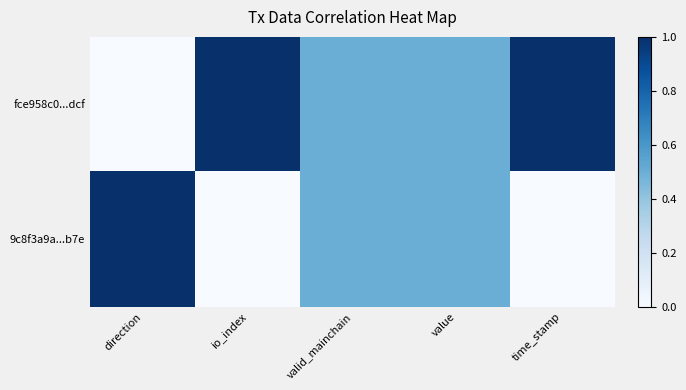

Reading left to right, extract all data points from this chart.

fce958c0...dcf: direction=0.0	io_index=1.0	valid_mainchain=0.5	value=0.5	time_stamp=1.0
9c8f3a9a...b7e: direction=1.0	io_index=0.0	valid_mainchain=0.5	value=0.5	time_stamp=0.0